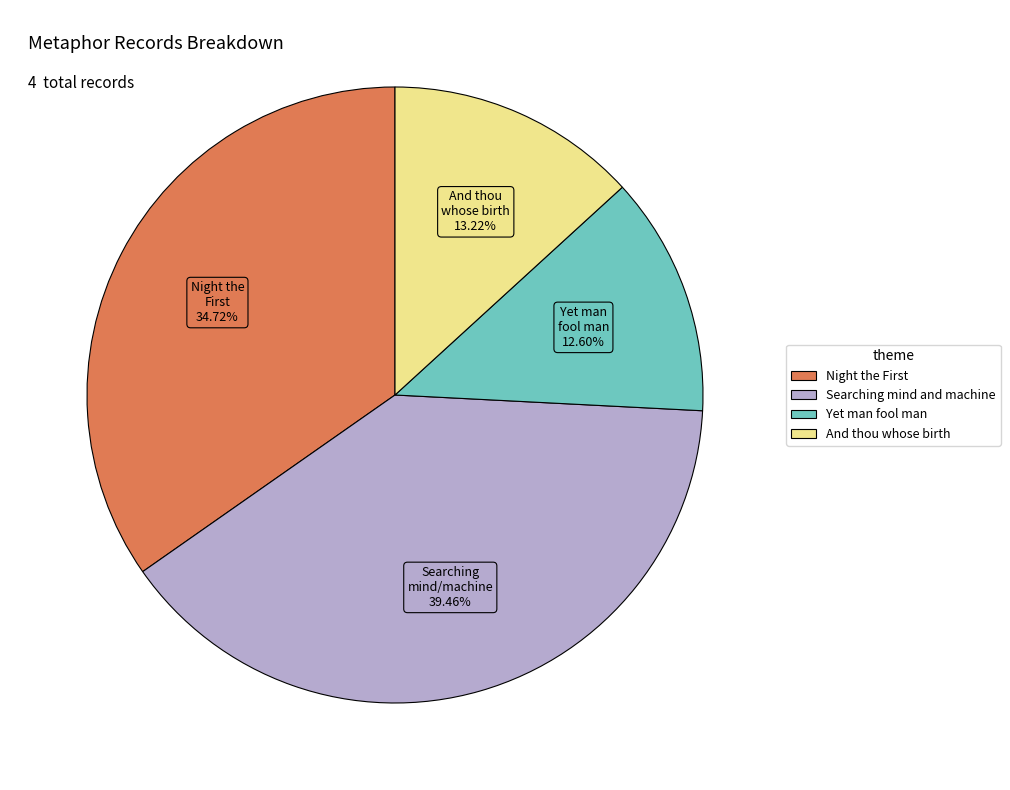

The Searching mind and machine slice represents 39% of the pie. True or false?

True